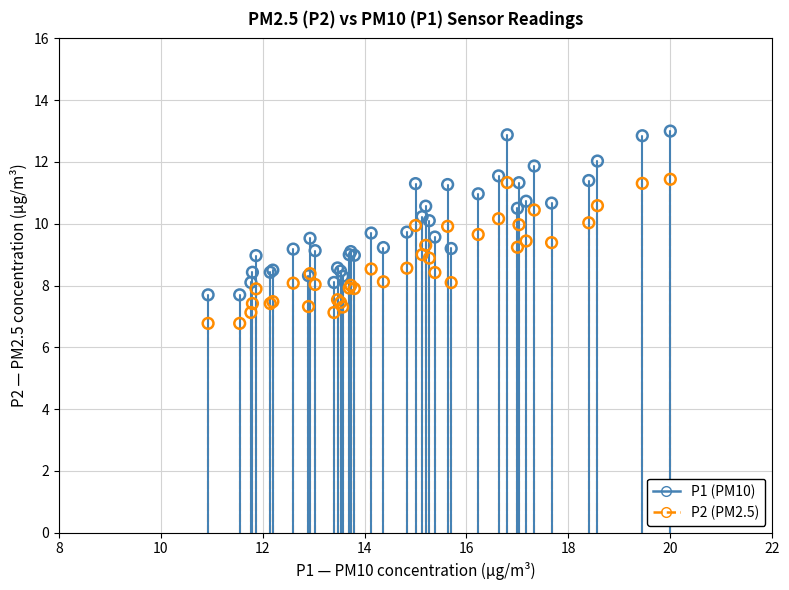

Which series contains the highest Y value?

P1 (PM10)